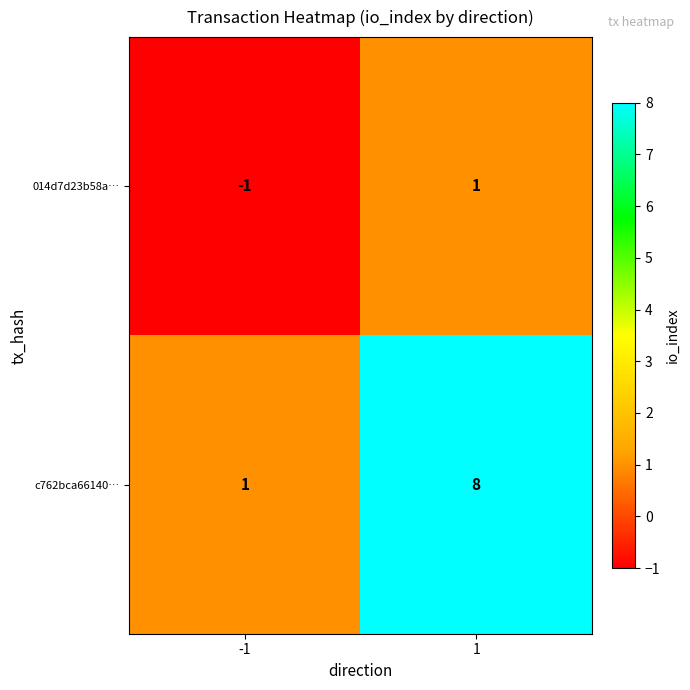

The c762bca66140… series shows 0 at -1. True or false?

False